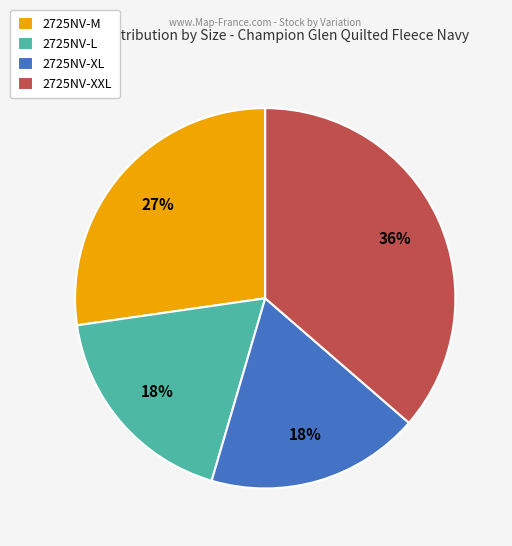

To the nearest percent, what portion does 2725NV-M represent?

27%